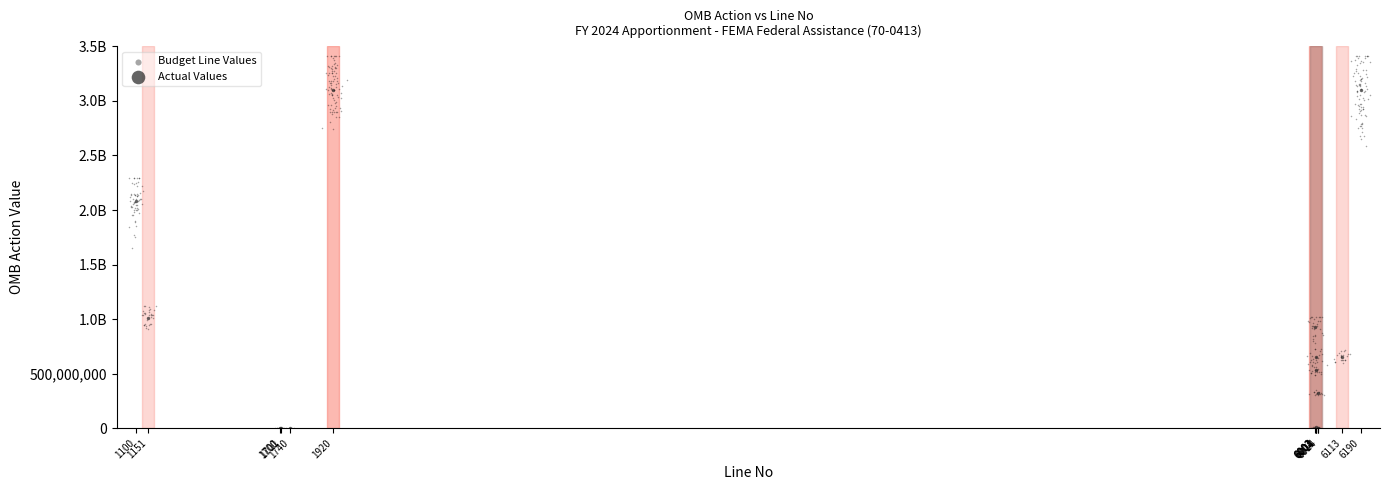

What are all the series names shown in the legend?

Budget Line Values, Actual Values